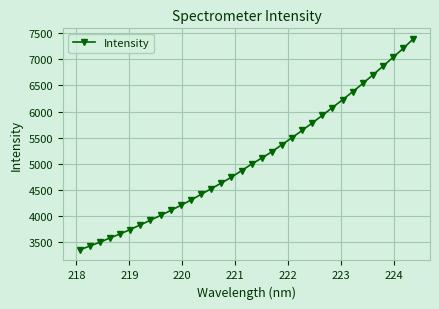

Does the chart have visible grid lines?

Yes